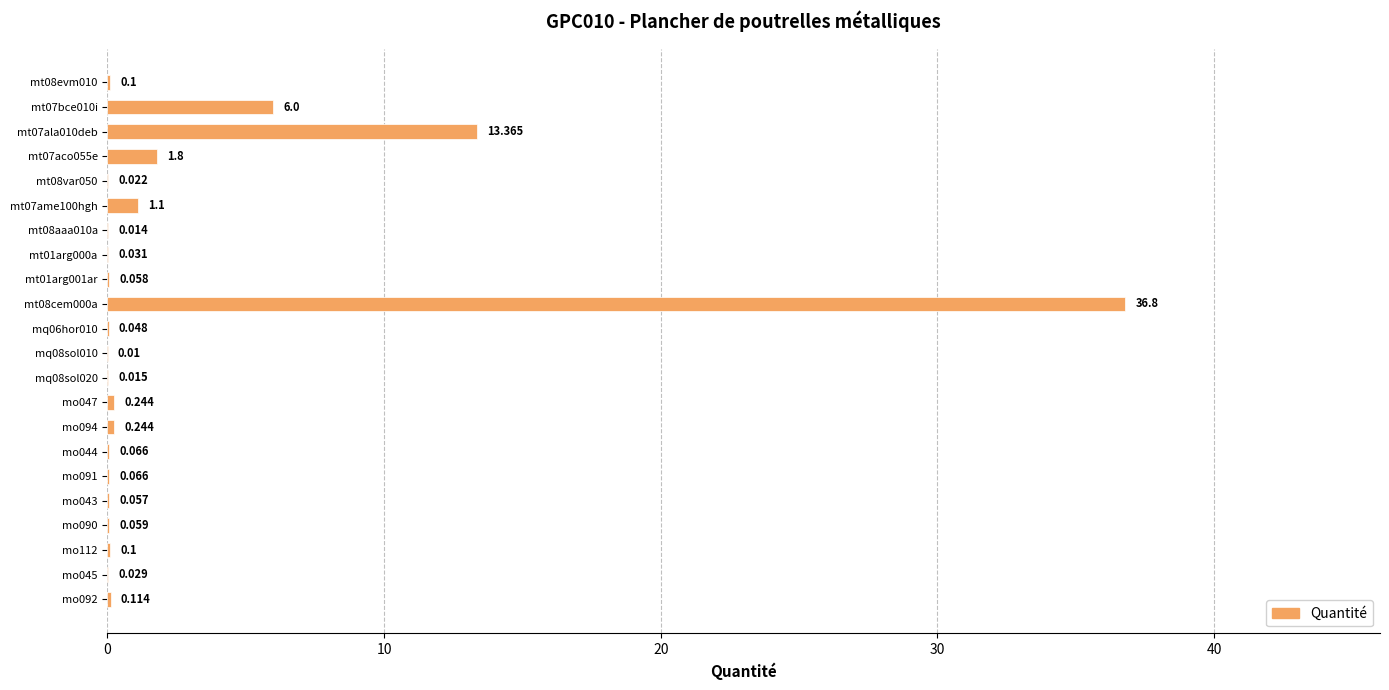

How many series are shown in this chart?

1